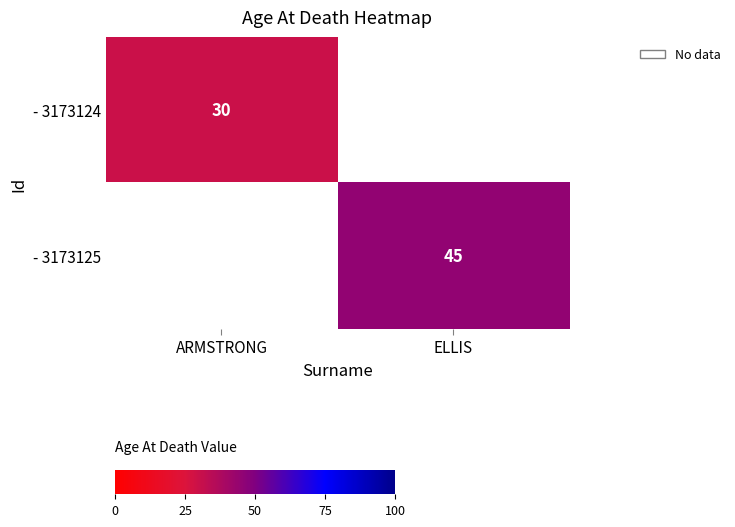

The value of - 3173125 at ELLIS is 20. True or false?

False